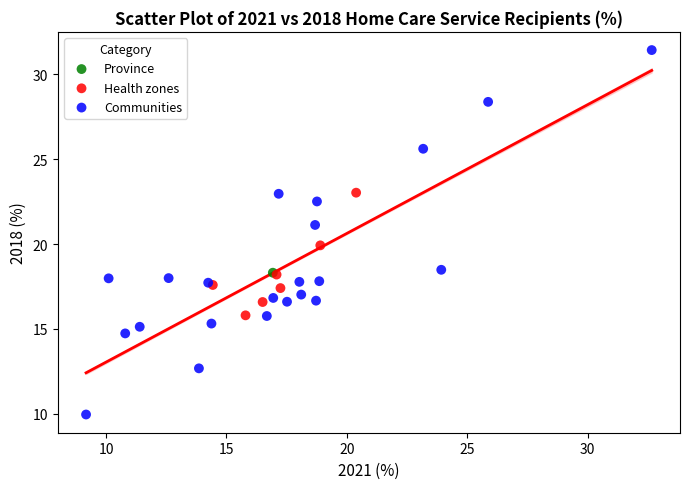

Which series contains the highest Y value?

Communities